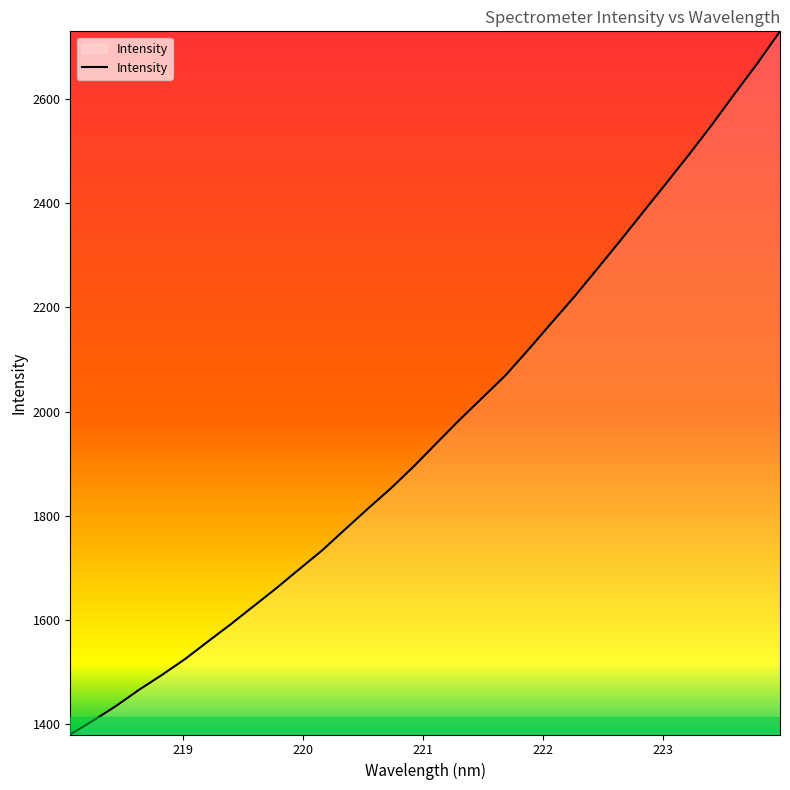

What is the maximum value shown in the chart?

2730.6